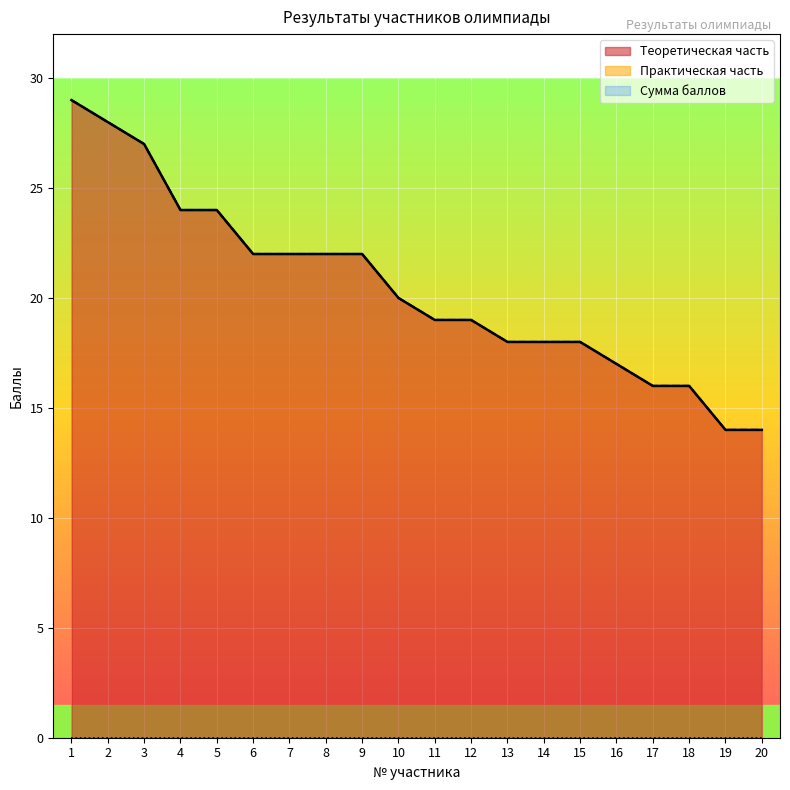

Where does the Теоретическая часть series first go above 20?

1